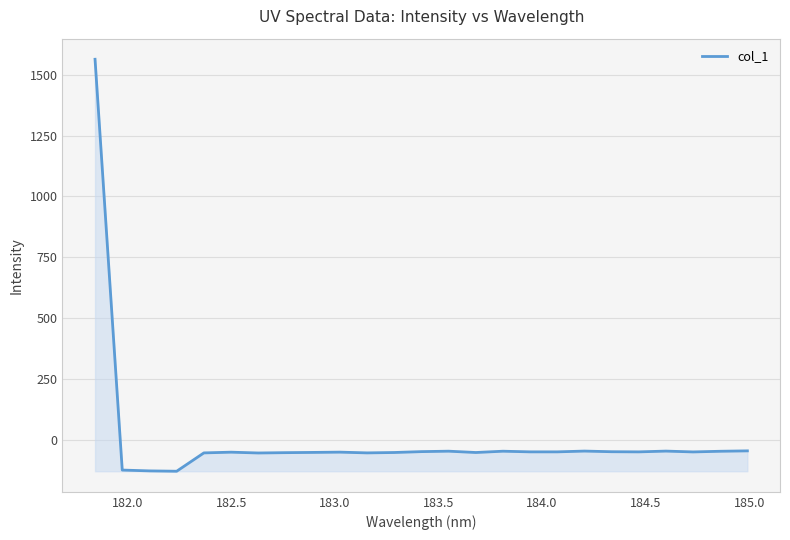

What is the minimum value shown in the chart?

-129.6